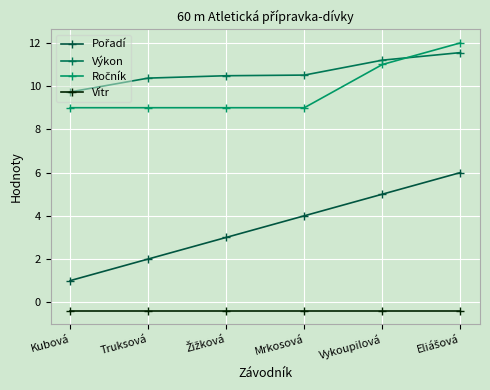

Does the chart display data point markers on the line(s)?

Yes